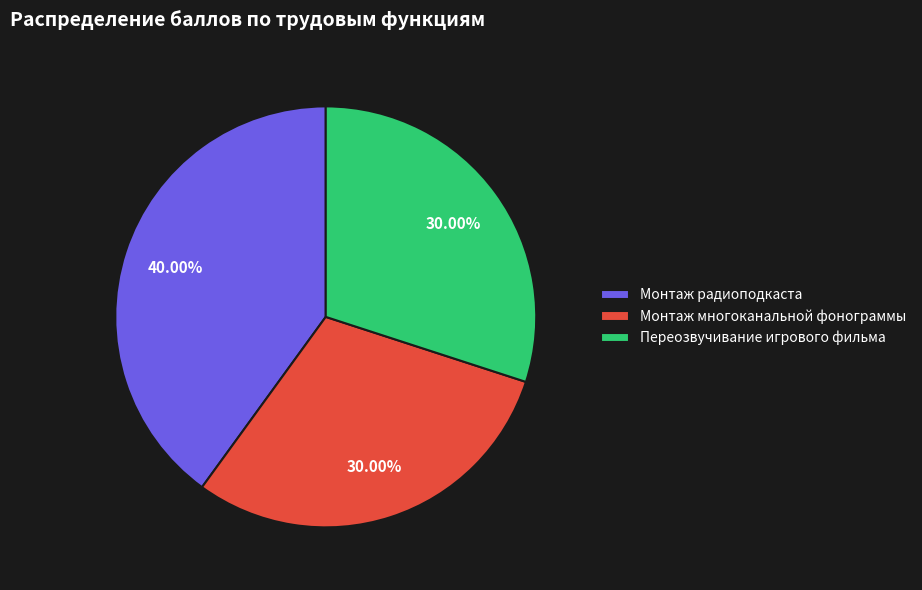

To the nearest percent, what is the average slice percentage?

33%